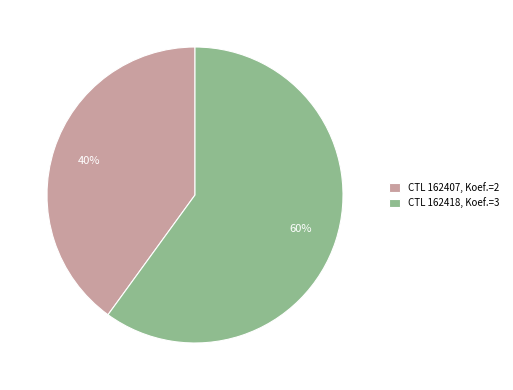

Which has a higher value, CTL 162407, Koef.=2 or CTL 162418, Koef.=3?

CTL 162418, Koef.=3